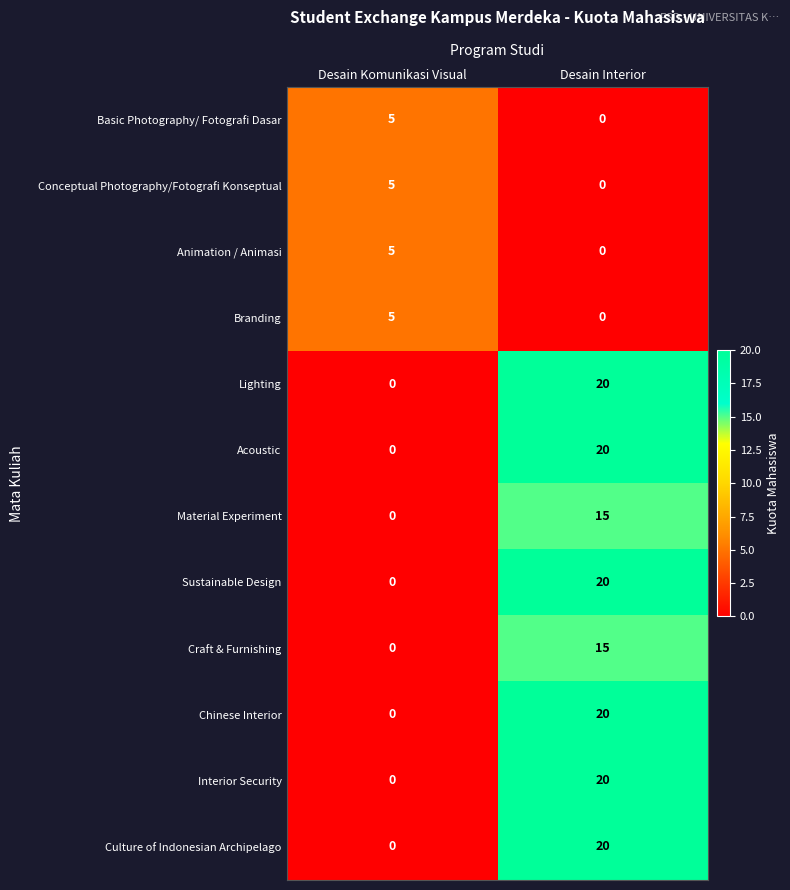

Reading left to right, transcribe all the data shown in this chart.

Basic Photography/ Fotografi Dasar: 5	0
Conceptual Photography/Fotografi Konseptual: 5	0
Animation / Animasi: 5	0
Branding: 5	0
Lighting: 0	20
Acoustic: 0	20
Material Experiment: 0	15
Sustainable Design: 0	20
Craft & Furnishing: 0	15
Chinese Interior: 0	20
Interior Security: 0	20
Culture of Indonesian Archipelago: 0	20